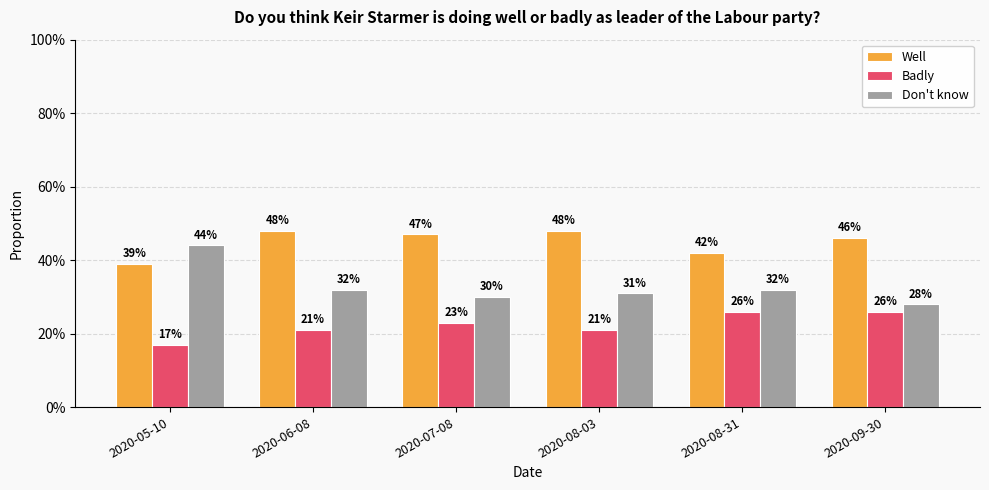

Does the chart contain any negative values?

No